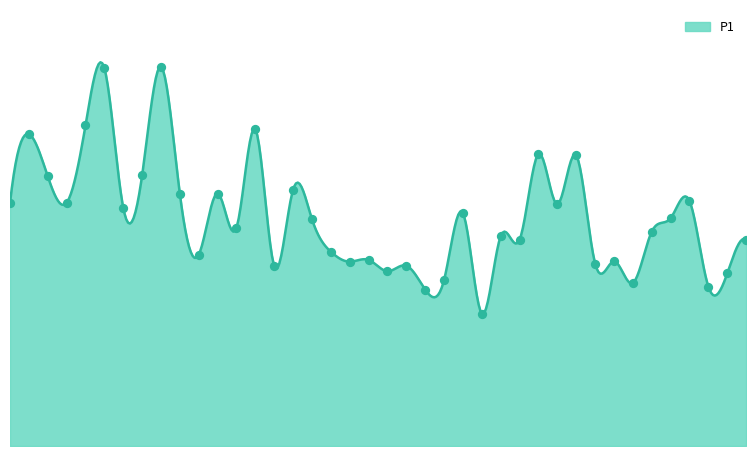

Between 02:10 and 03:17, which is larger?

03:17